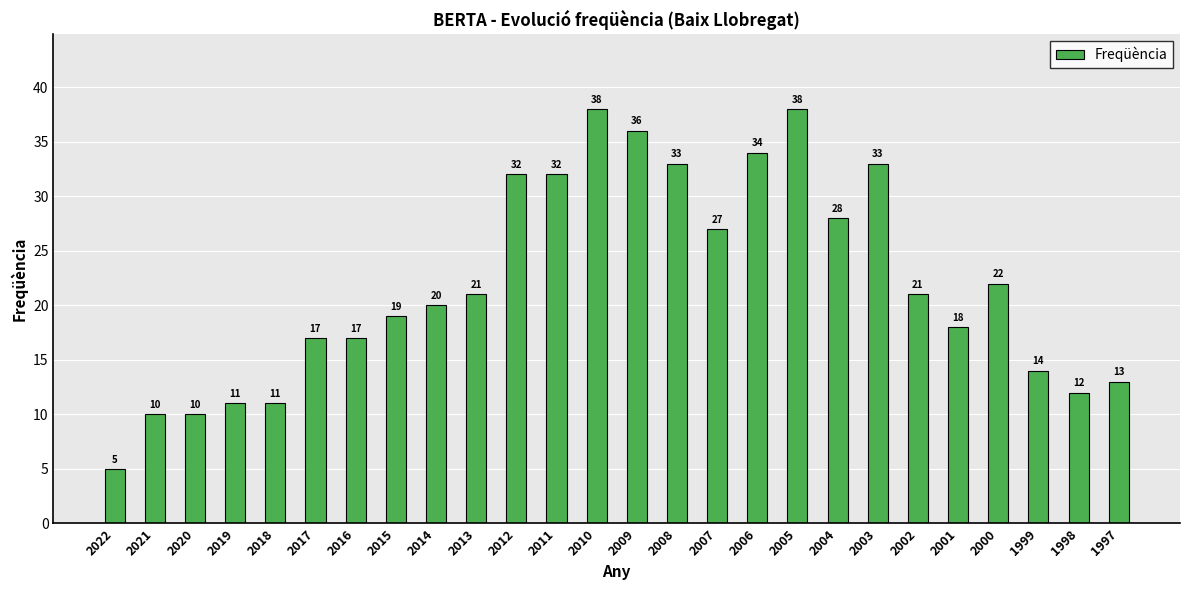

What is the difference between the values at 2007 and 2000?

5